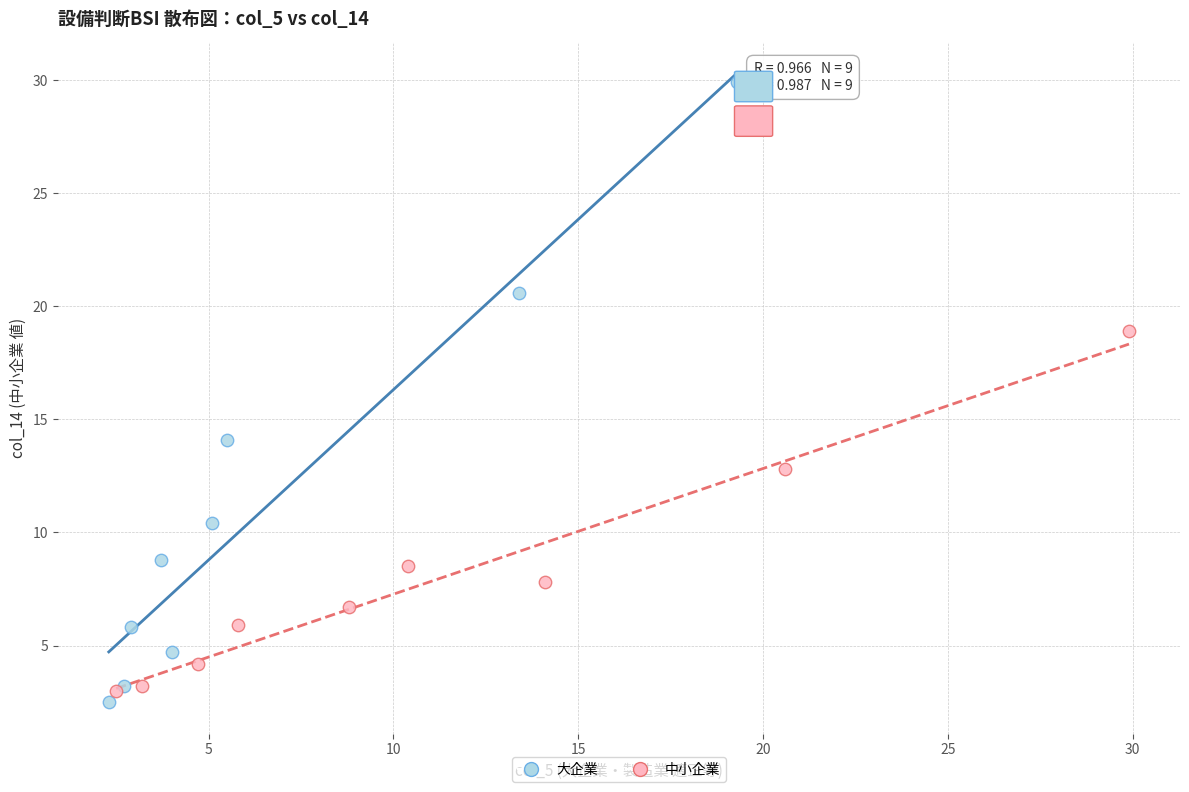

Which series has the widest spread of Y values?

大企業